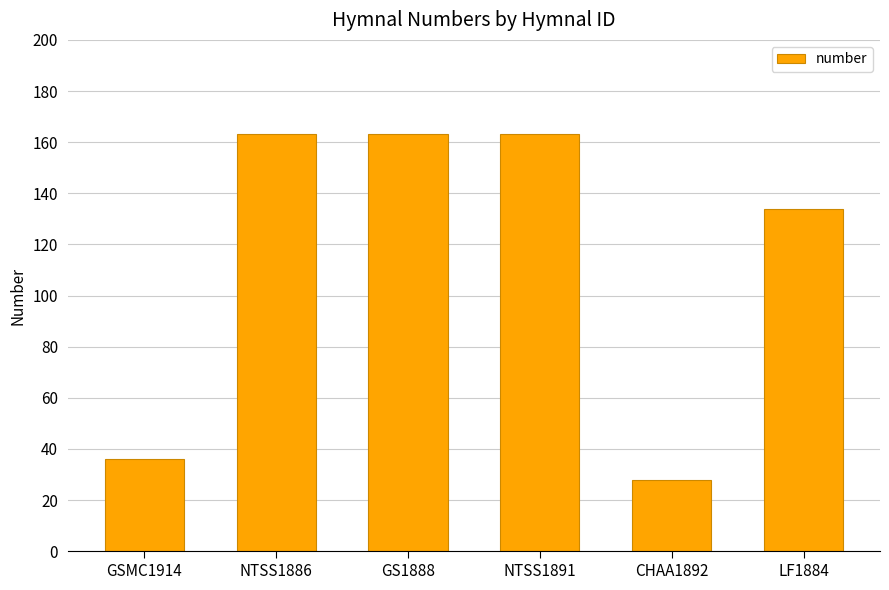

What is the greatest value displayed?

163